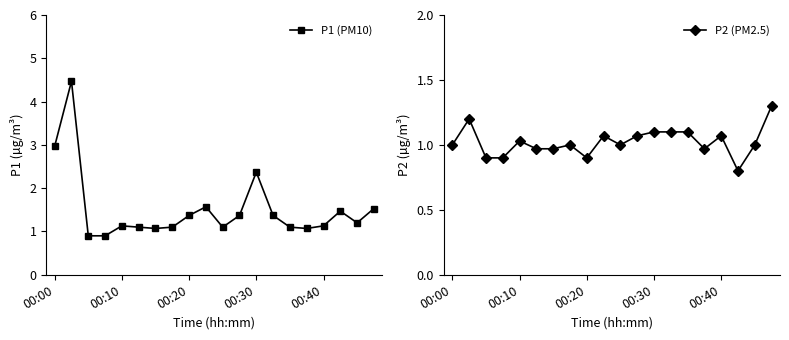

What is the minimum value for P1 (PM10)?

0.9